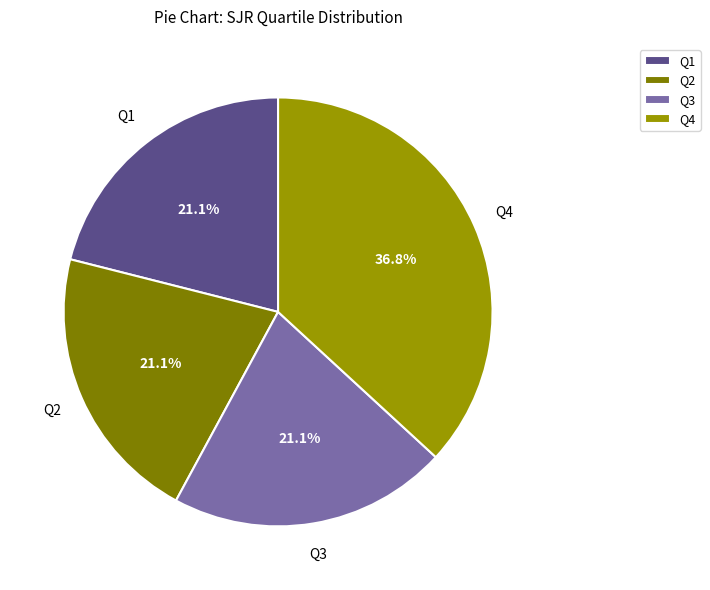

What portion of the pie excludes Q2?

78.9%